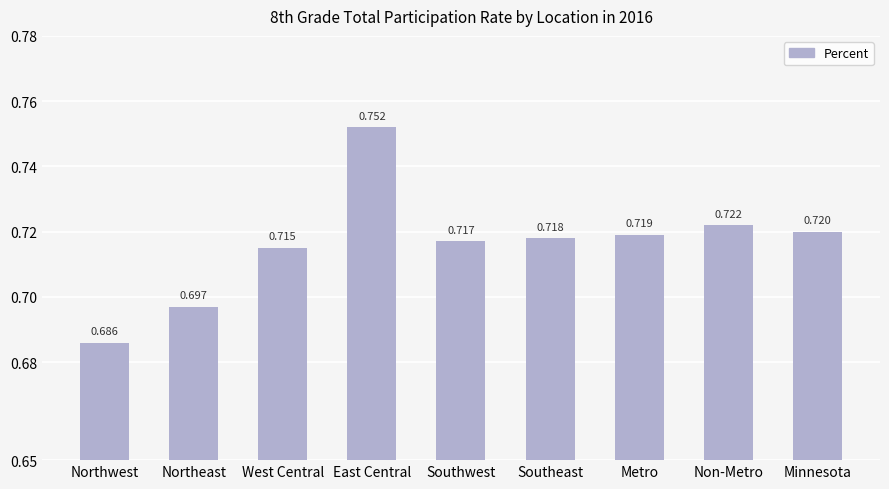

List the labels in order of value, largest first.

East Central, Non-Metro, Minnesota, Metro, Southeast, Southwest, West Central, Northeast, Northwest